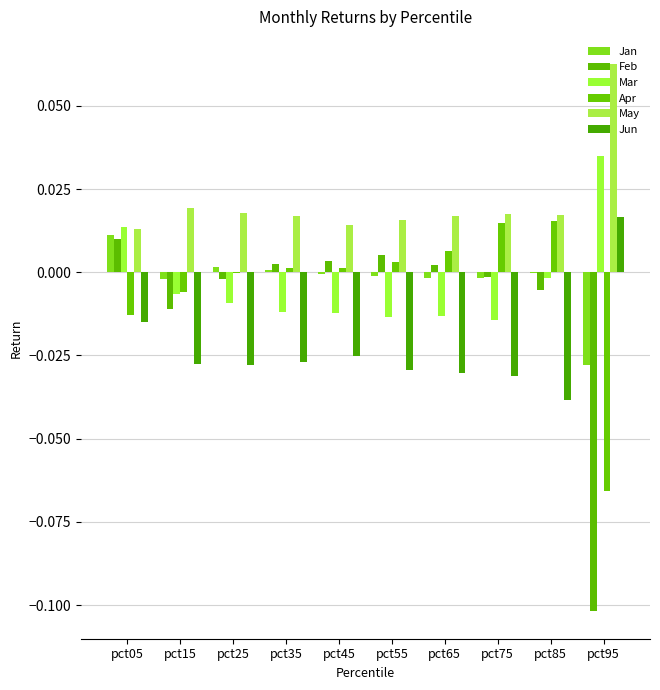

How many groups of bars are there?

10